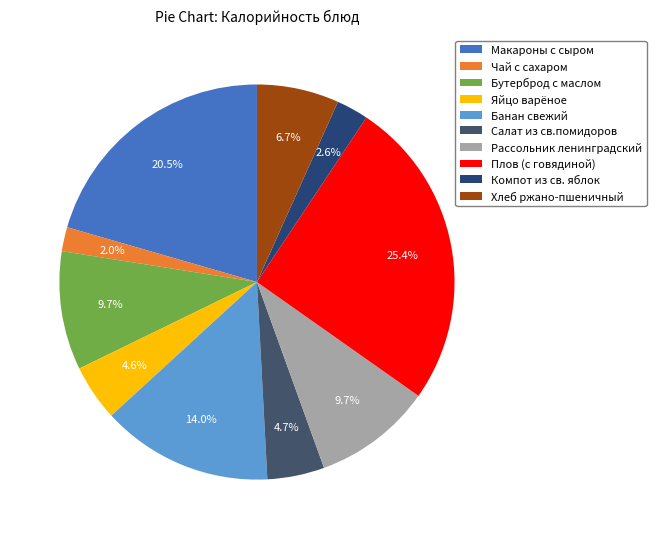

Is Банан свежий the majority of the pie?

No